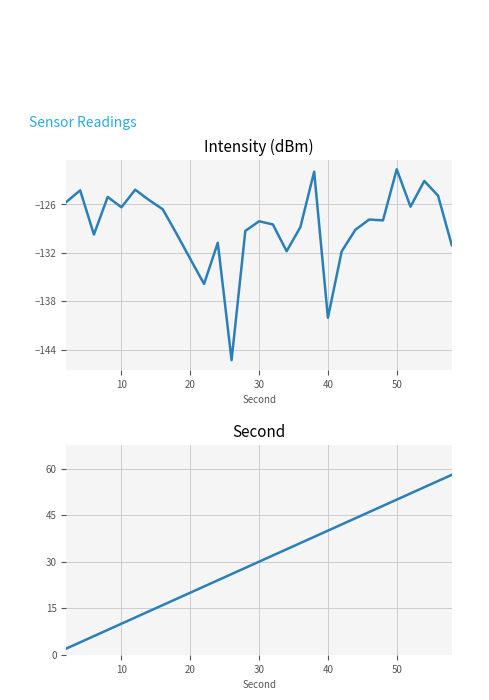

What are all the series names shown in the legend?

intensity(dBm), second